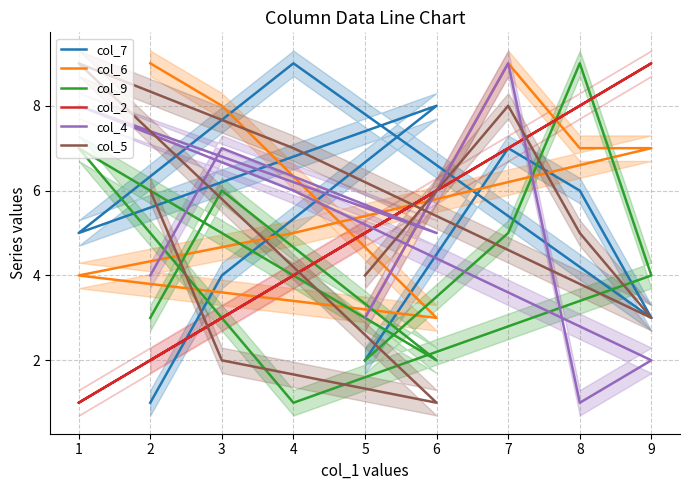

What is the difference between the second highest and minimum values in the col_9 series?

6